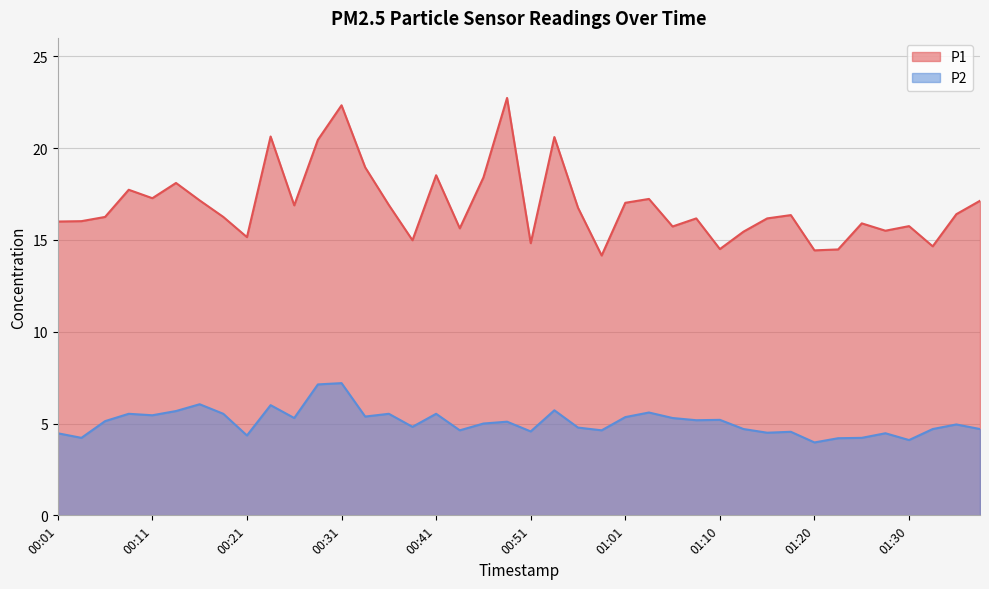

How many data points in P1 are less than 16?

14